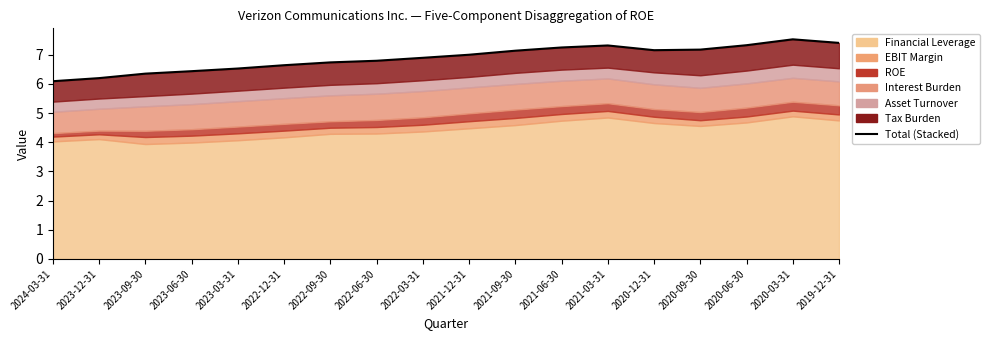

What is the sum of the values at 2021-03-31 and 2023-09-30?

13.7